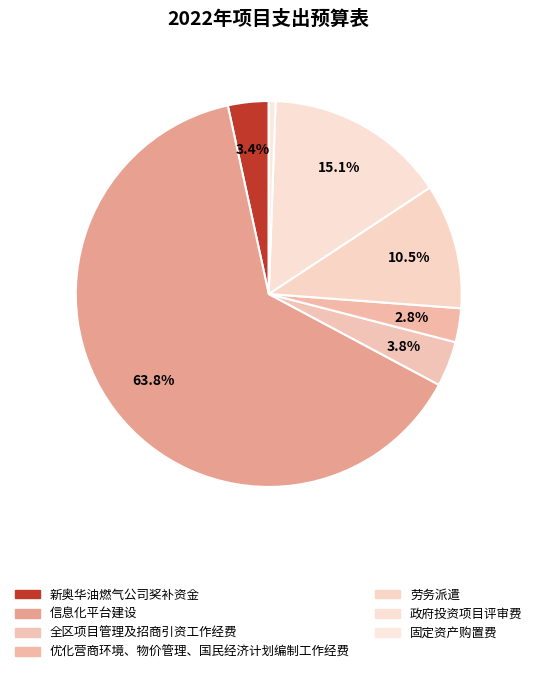

To the nearest percent, what portion does 新奥华油燃气公司奖补资金 represent?

3%